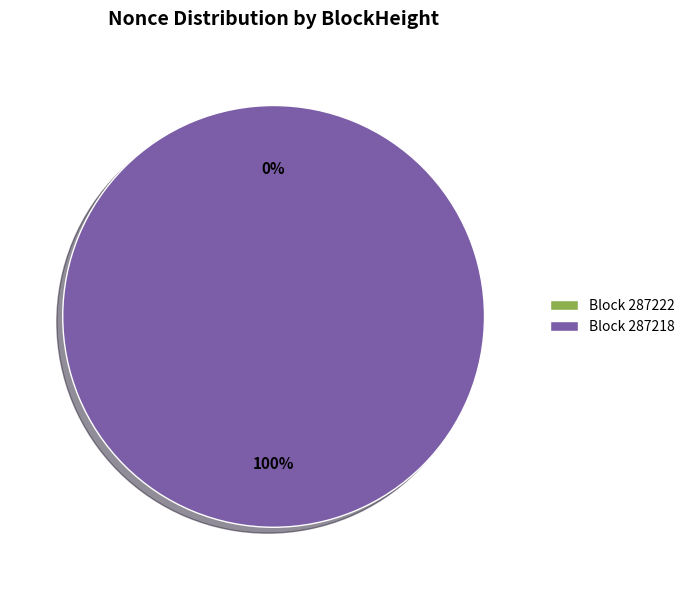

Is it true that 287218 is 95% of the pie?

False